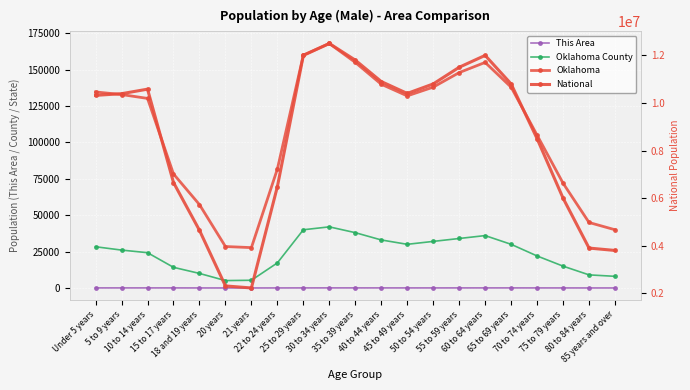

Which has a higher value, 10 to 14 years or 21 years?

10 to 14 years